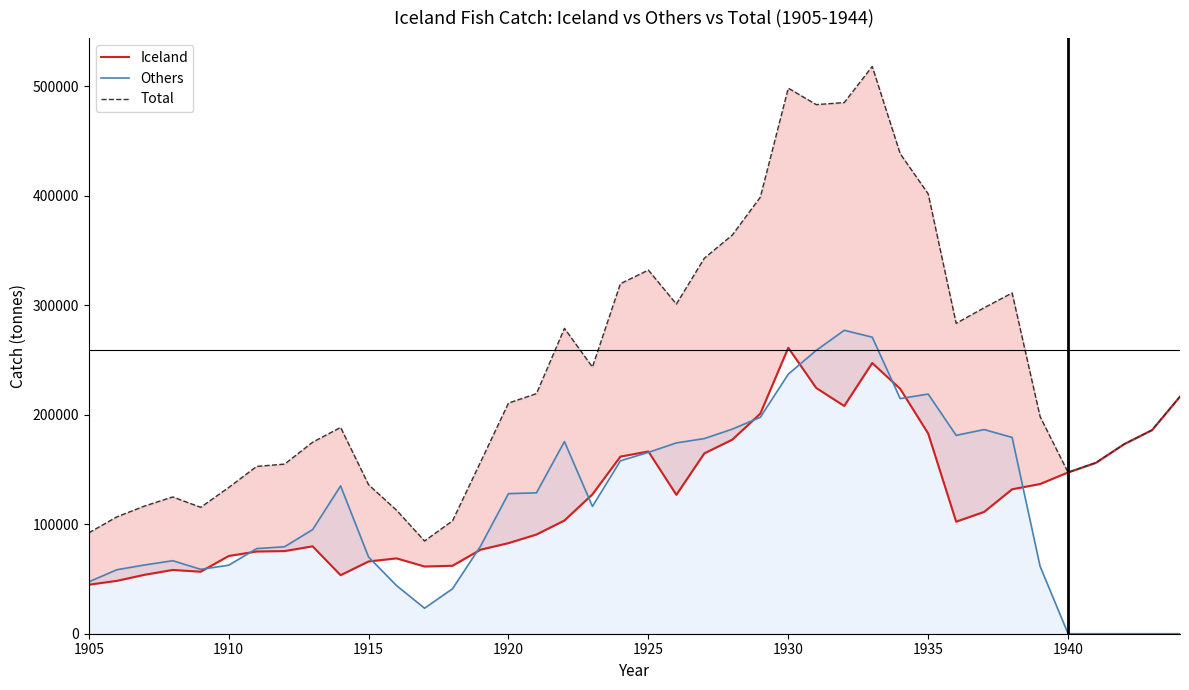

Count the number of categories in the chart.

40